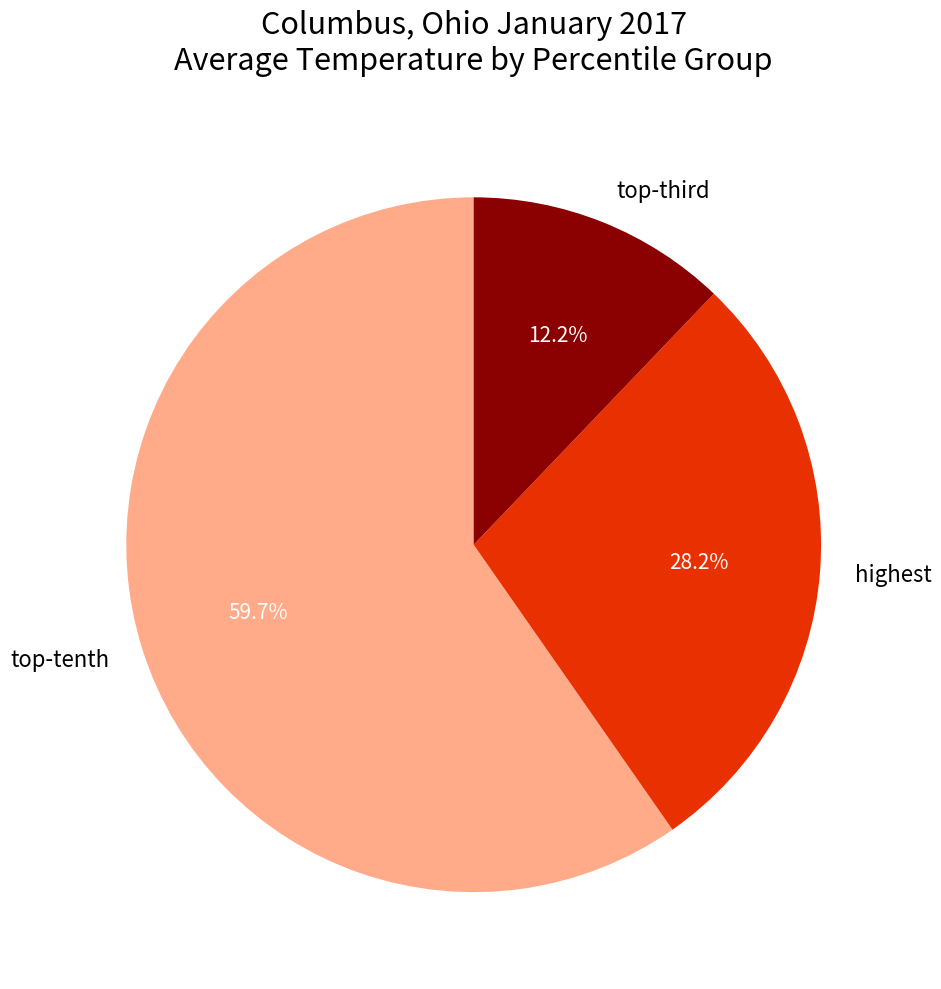

Rank the categories by value from lowest to highest.

top-third, highest, top-tenth